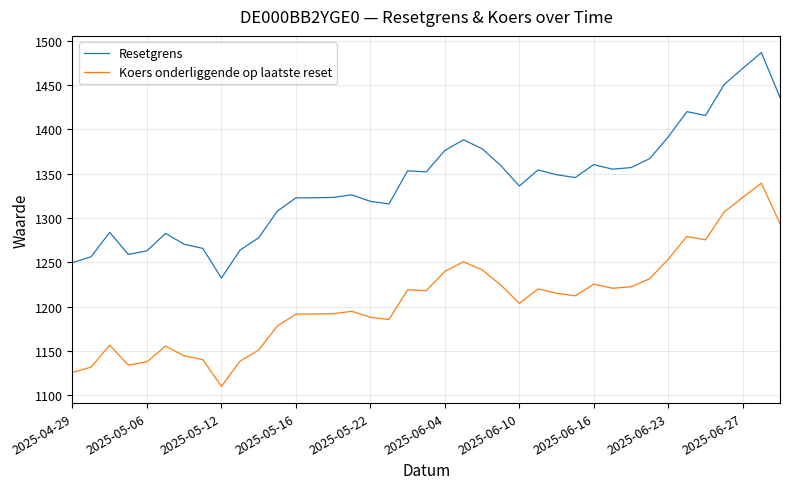

True or false: Koers onderliggende op laatste reset and Resetgrens intersect in this chart.

False